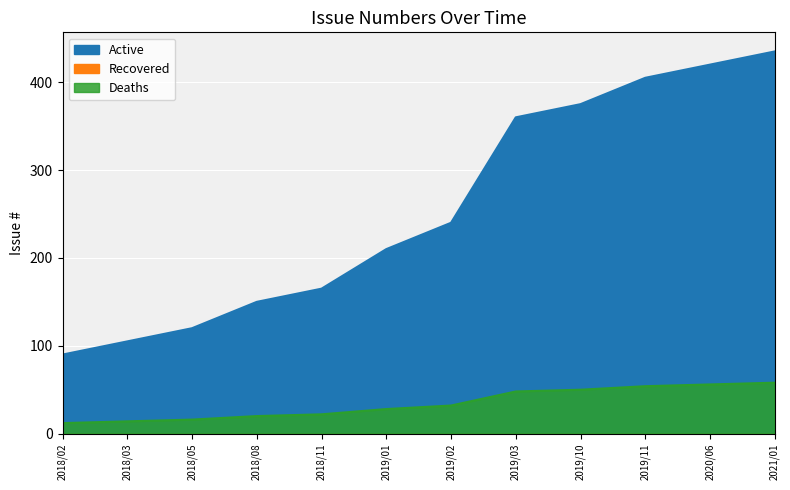

True or false: there are more than 1 points higher than both neighbors.

False